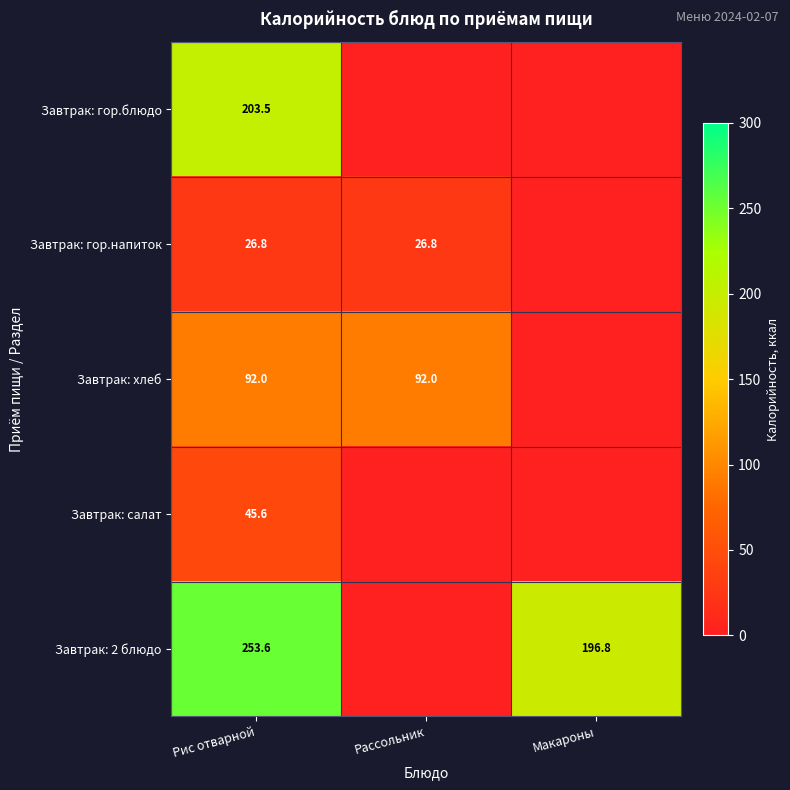

Rank the series at Рис отварной from highest to lowest value.

Завтрак: 2 блюдо, Завтрак: гор.блюдо, Завтрак: хлеб, Завтрак: салат, Завтрак: гор.напиток